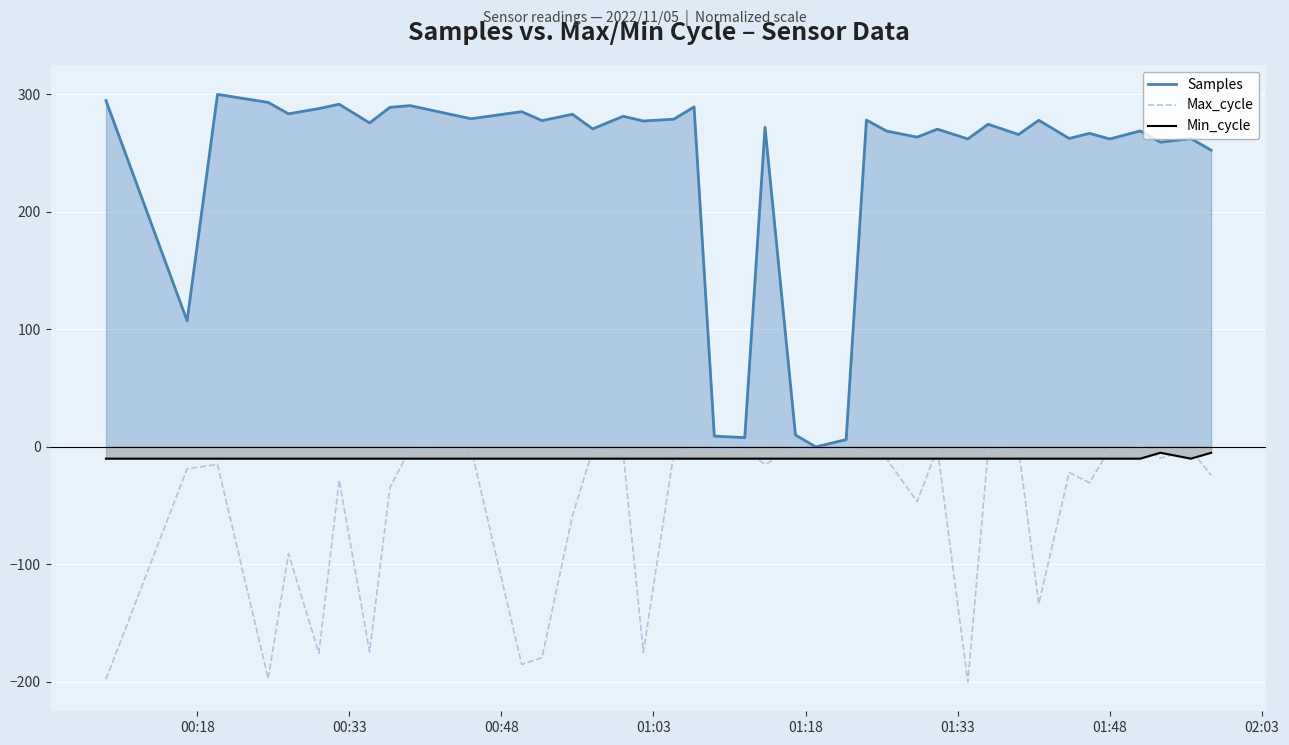

True or false: Samples and Min_cycle cross at least once.

False